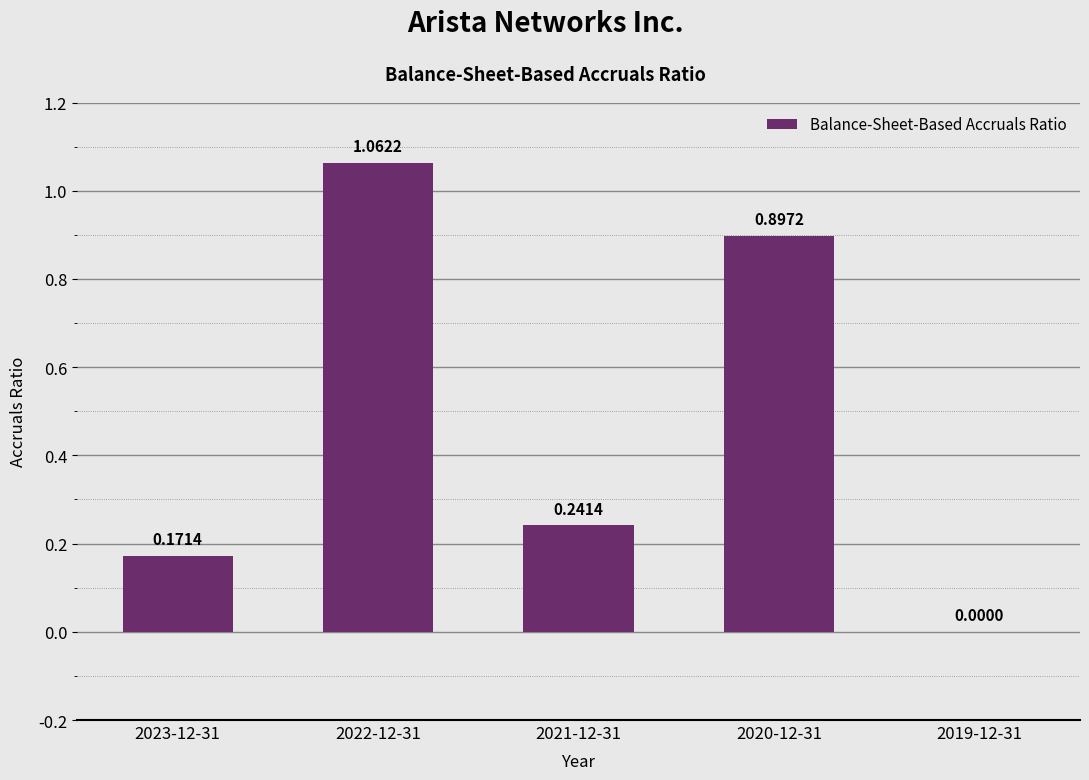

What is the sum of all values?

2.4